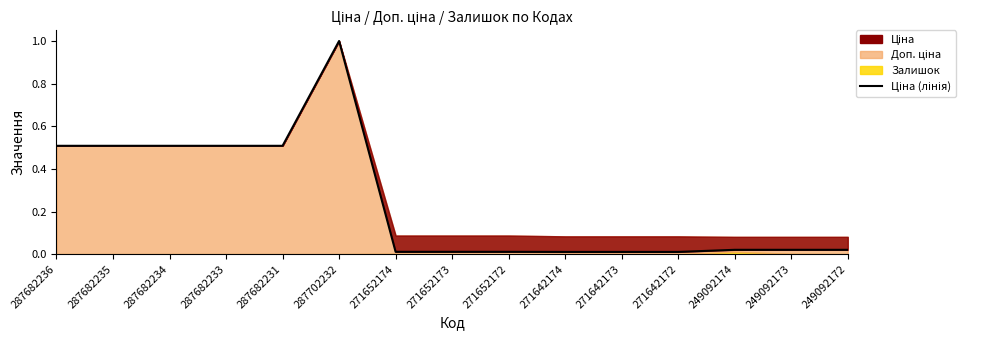

The chart shows a value of 0.0 at 271642172. True or false?

False